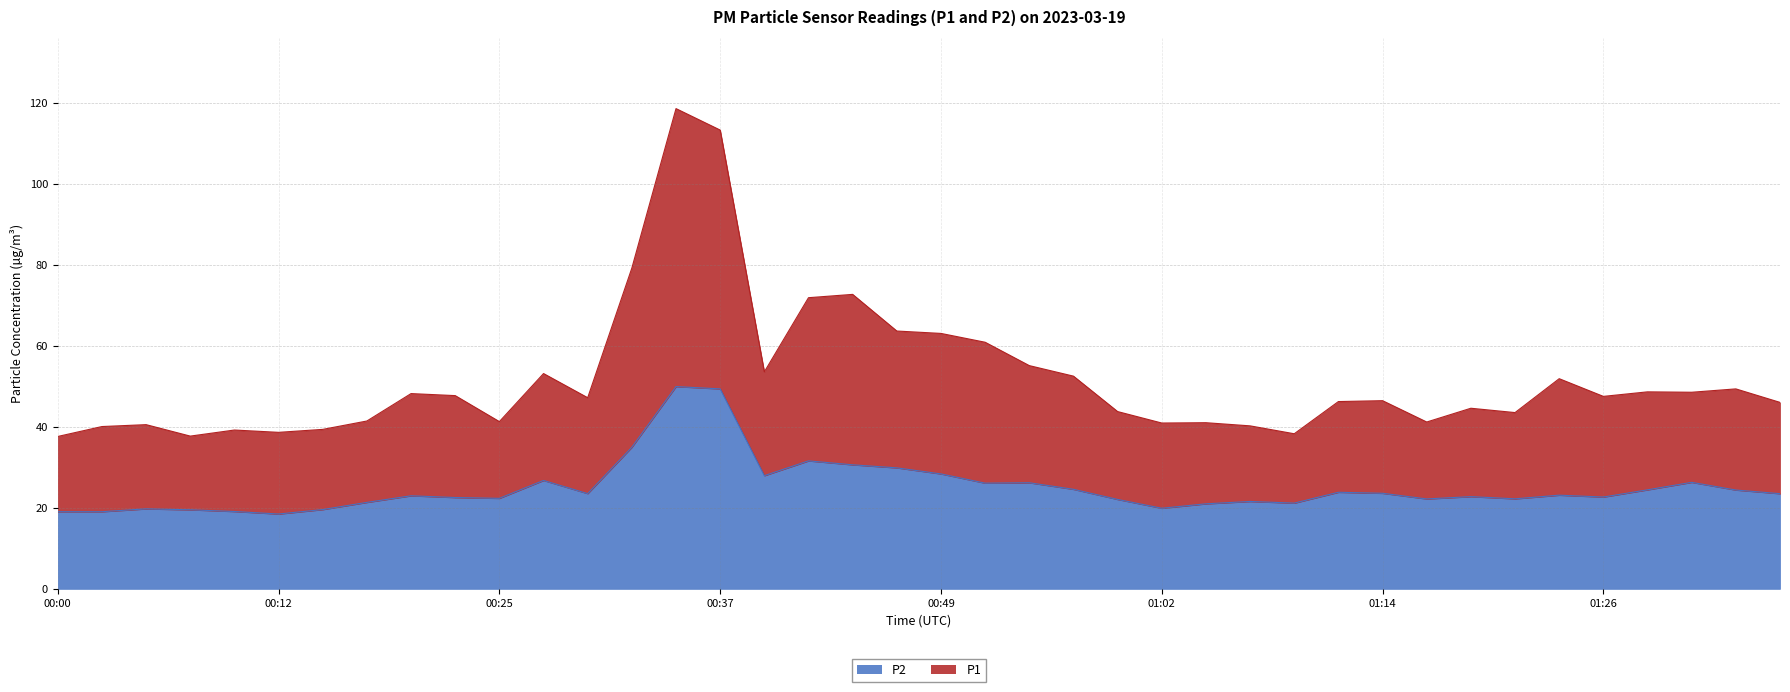

What are all the series names shown in the legend?

P2, P1